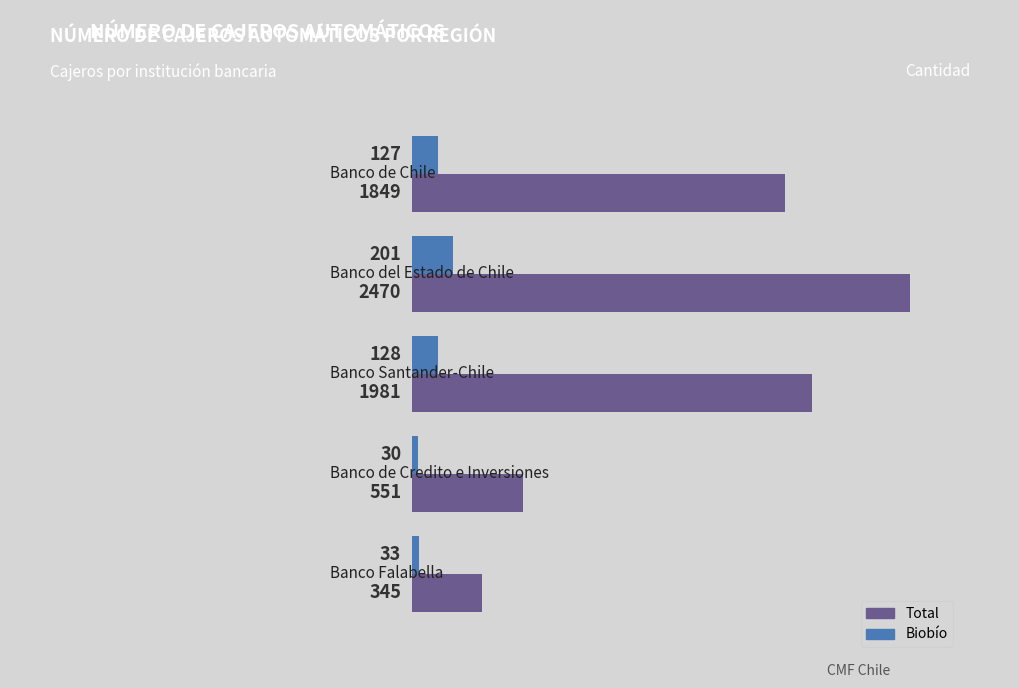

Reading left to right, what are all the values shown in this chart?

Total: −500=1849	0=2470	500=1981	1000=551	1500=345
Biobío: −500=127	0=201	500=128	1000=30	1500=33